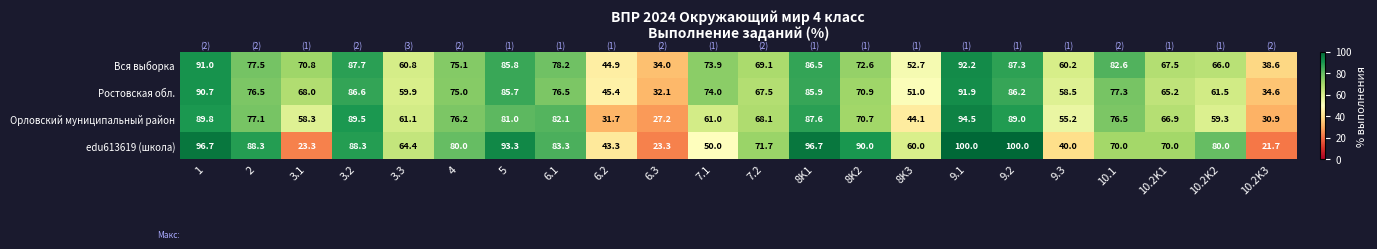

At how many categories does at least one series exceed 44?

20